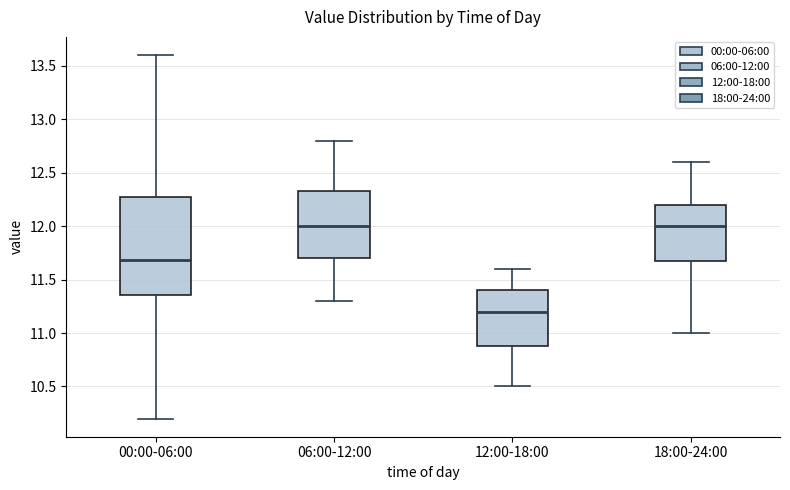

Where does the upper whisker of the box for 06:00-12:00 end on the y-axis? The values are not printed on the chart, so give them approximately, as read against the axis.

12.80